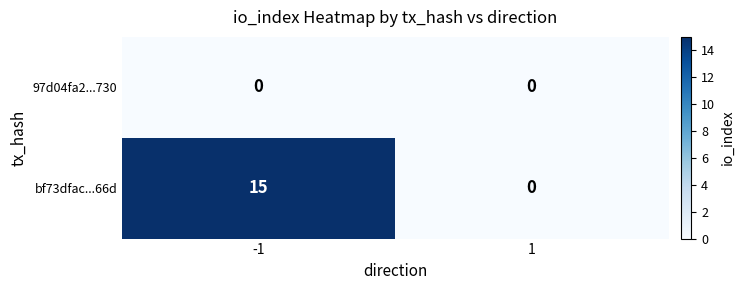

Rank the series at -1 from highest to lowest value.

bf73dfac...66d, 97d04fa2...730